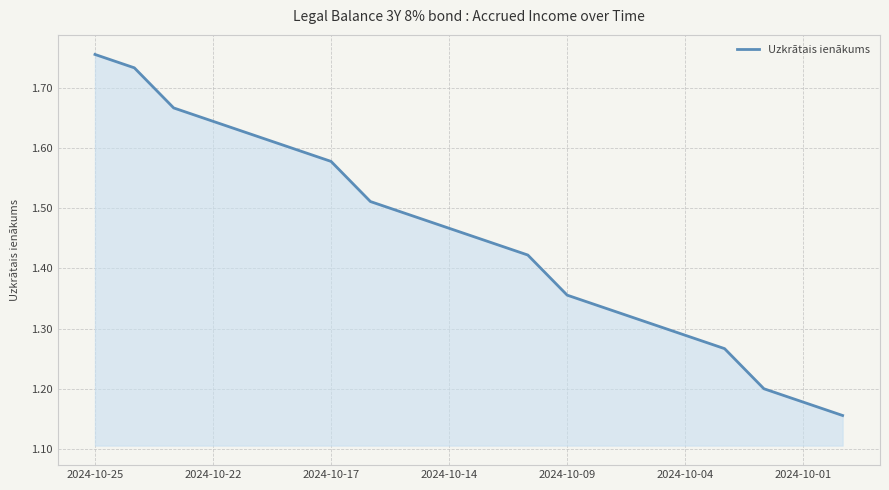

Does the chart have visible grid lines?

Yes